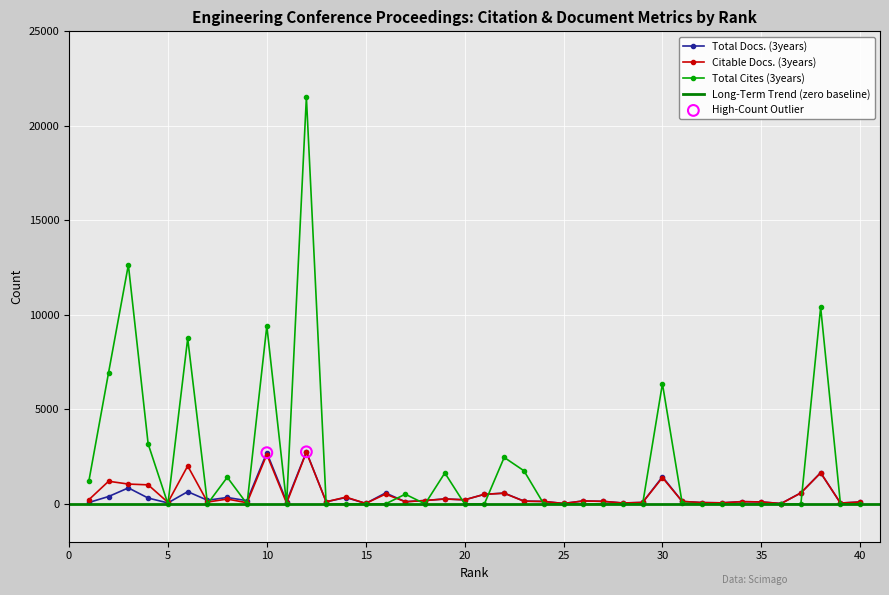

Which series has the largest Y range (max minus min)?

Total Cites (3years)